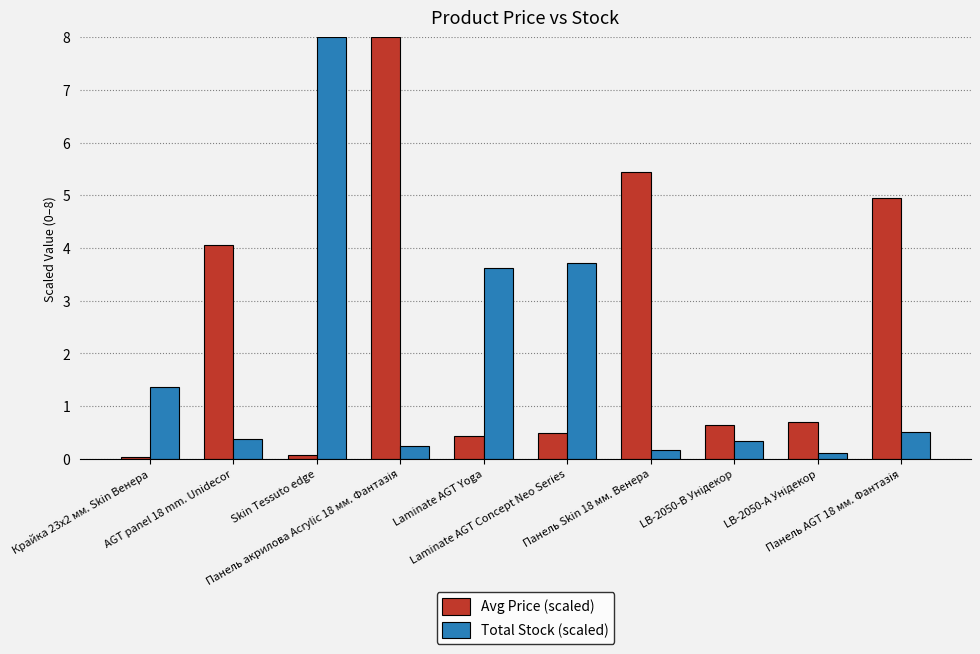

What is the maximum value shown in the chart?

8.0